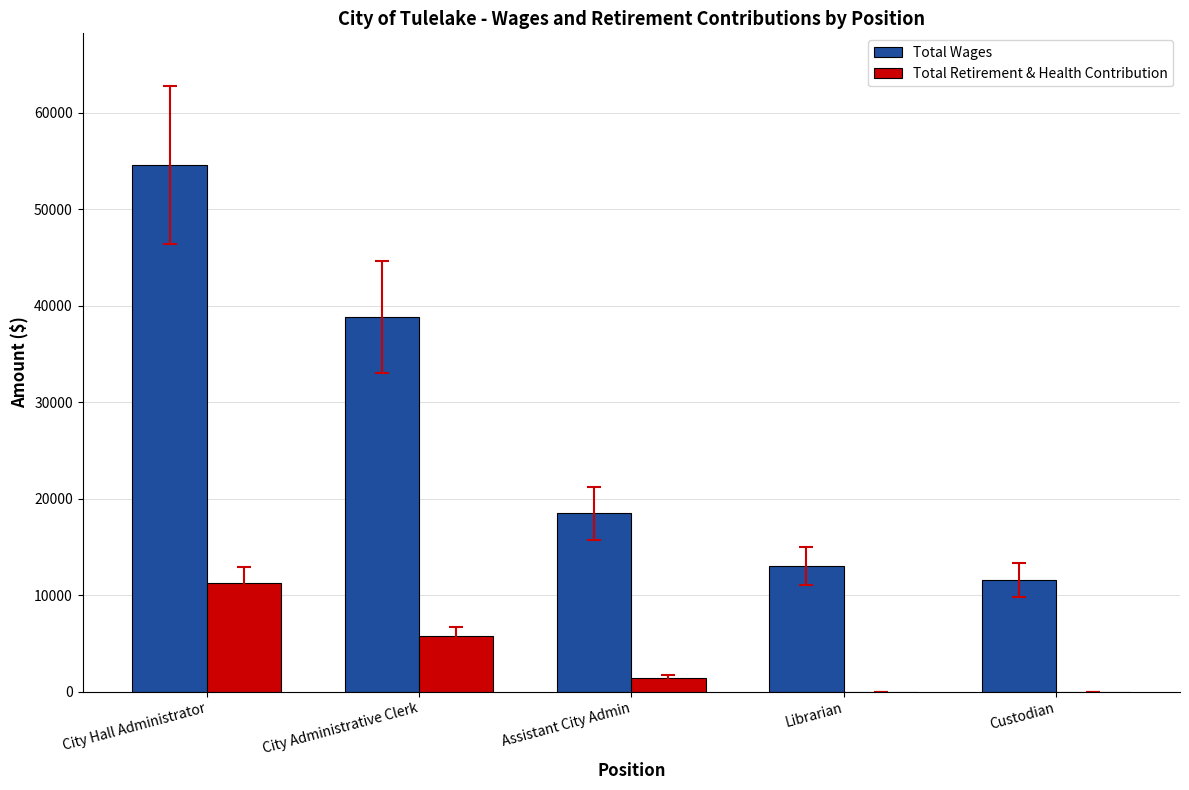

How many groups of bars are there?

5